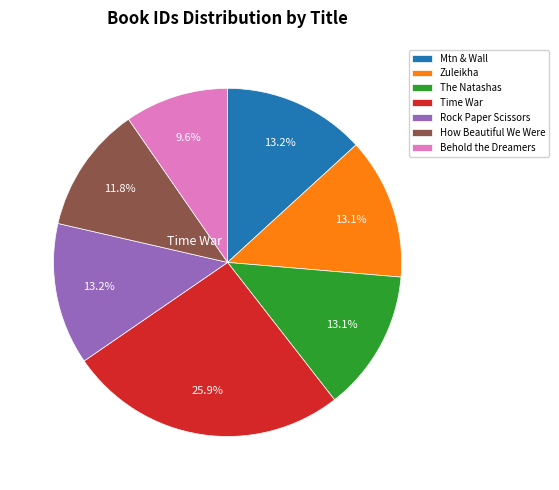

Is there a majority slice in this chart?

No